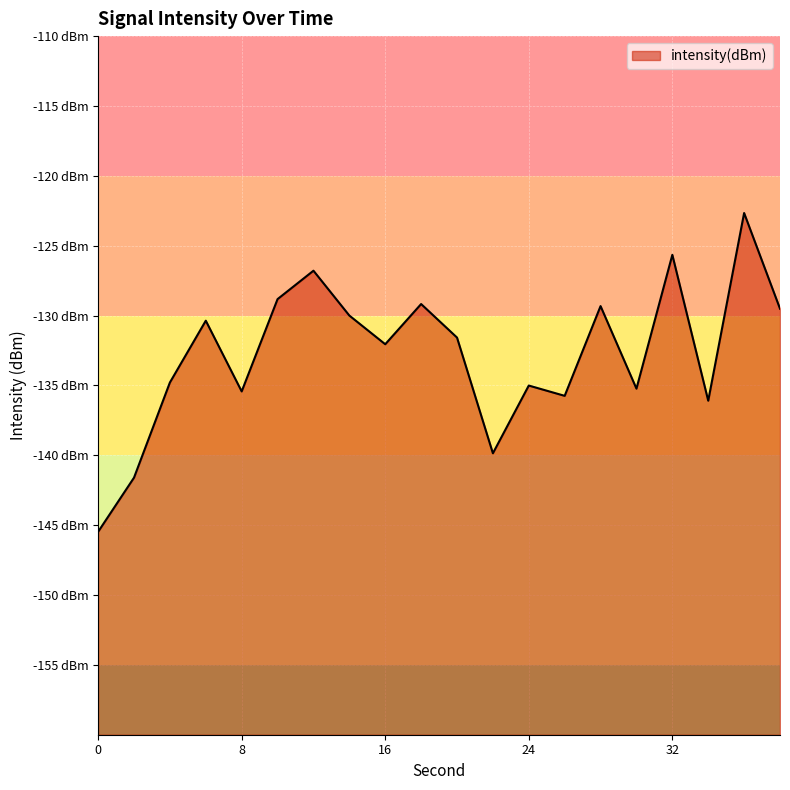

Count the number of values greater than -131.

9